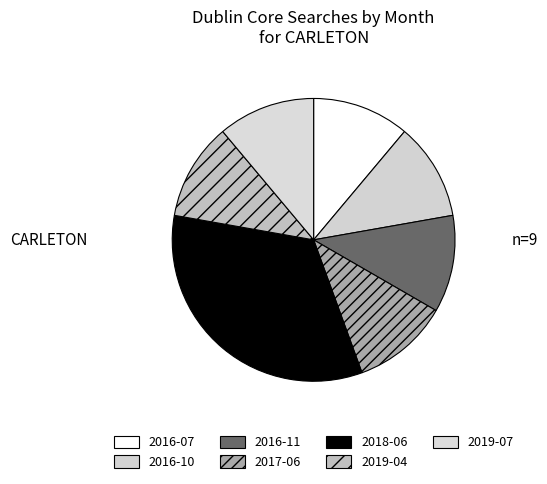

How many slices are in this pie chart?

7